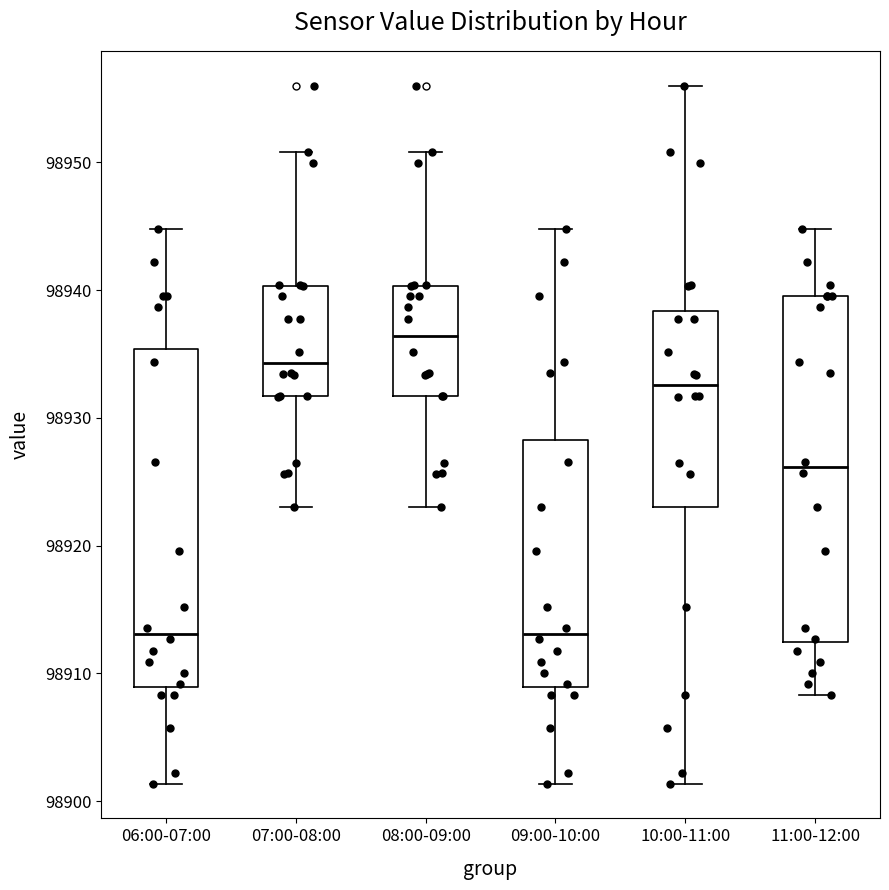

Reading left to right, transcribe this box plot: for each box, give where its median line is, the range the box spans, and where its two whiskers end, as read against the y-axis. The values are not printed on the chart, so give them approximately, as read against the axis.

06:00-07:00: median 98913, box 98909 to 98935, whiskers 98901 to 98945
07:00-08:00: median 98934, box 98932 to 98940, whiskers 98923 to 98951
08:00-09:00: median 98936, box 98932 to 98940, whiskers 98923 to 98951
09:00-10:00: median 98913, box 98909 to 98928, whiskers 98901 to 98945
10:00-11:00: median 98933, box 98923 to 98938, whiskers 98901 to 98956
11:00-12:00: median 98926, box 98912 to 98940, whiskers 98908 to 98945